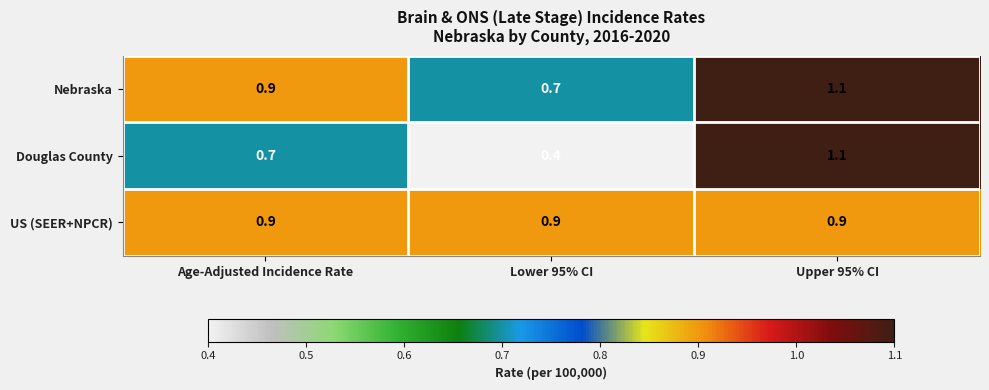

Reading left to right, what are all the values shown in this chart?

Nebraska: 0.9	0.7	1.1
Douglas County: 0.7	0.4	1.1
US (SEER+NPCR): 0.9	0.9	0.9